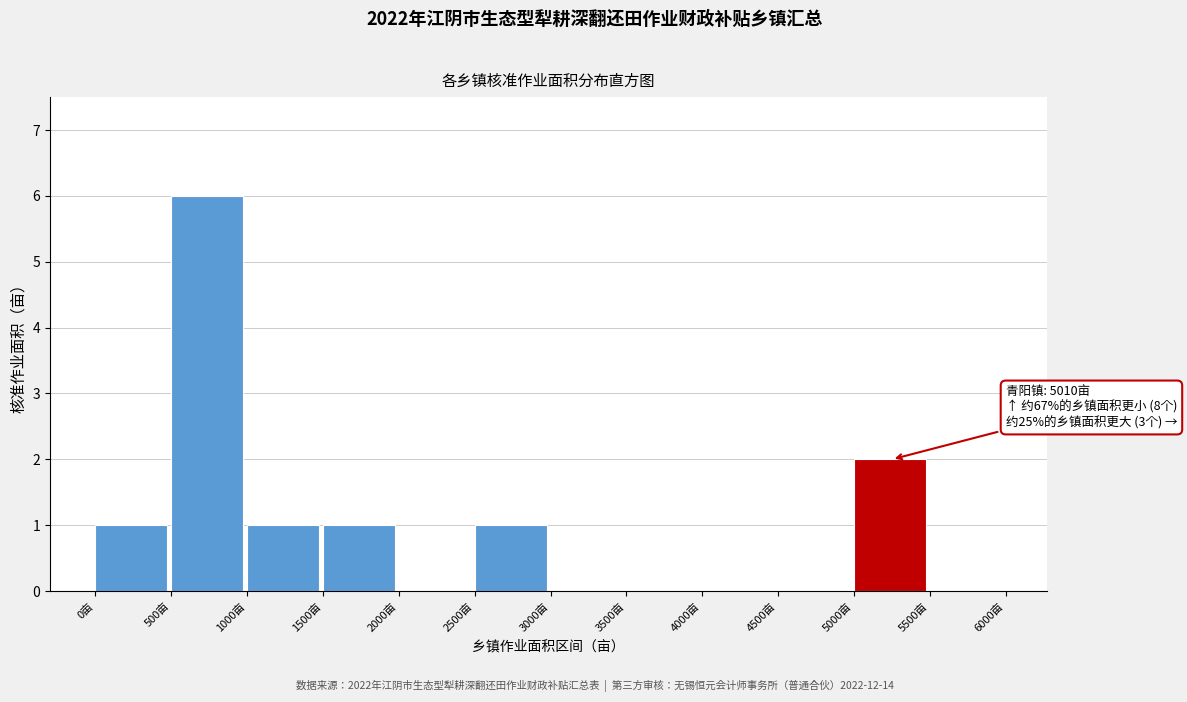

Reading right to left, transcribe all the data shown in this chart.

5500亩=0	5000亩=2	4500亩=0	4000亩=0	3500亩=0	3000亩=0	2500亩=1	2000亩=0	1500亩=1	1000亩=1	500亩=6	0亩=1